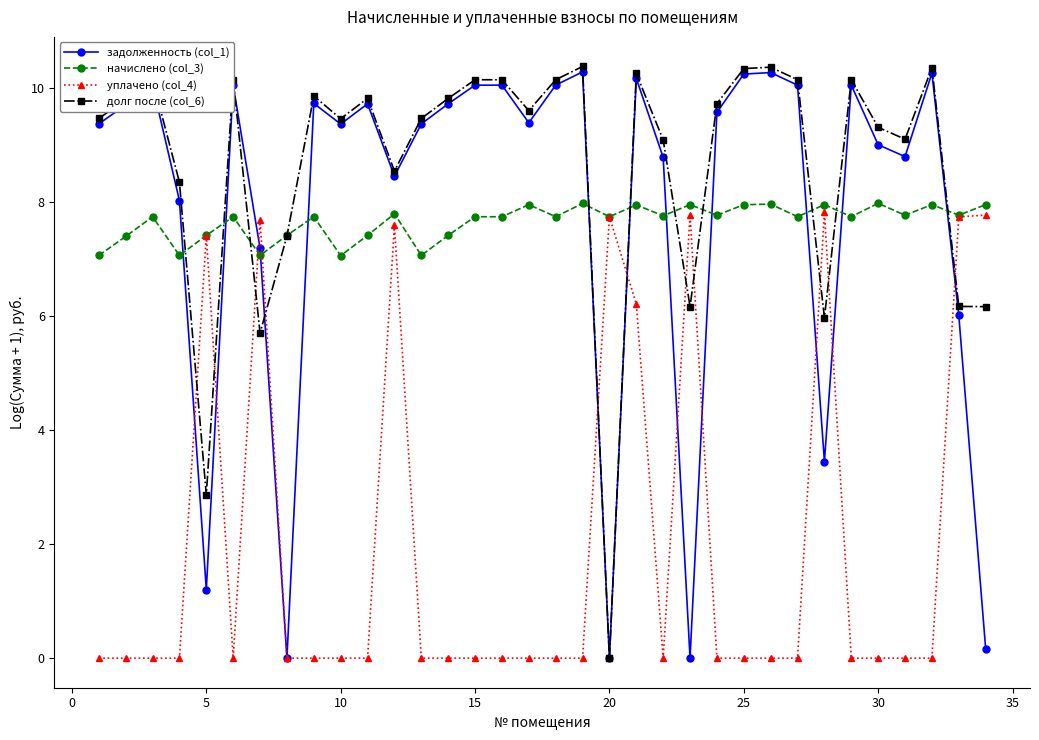

True or false: уплачено (col_4) has more than 2 points higher than both neighbors.

True